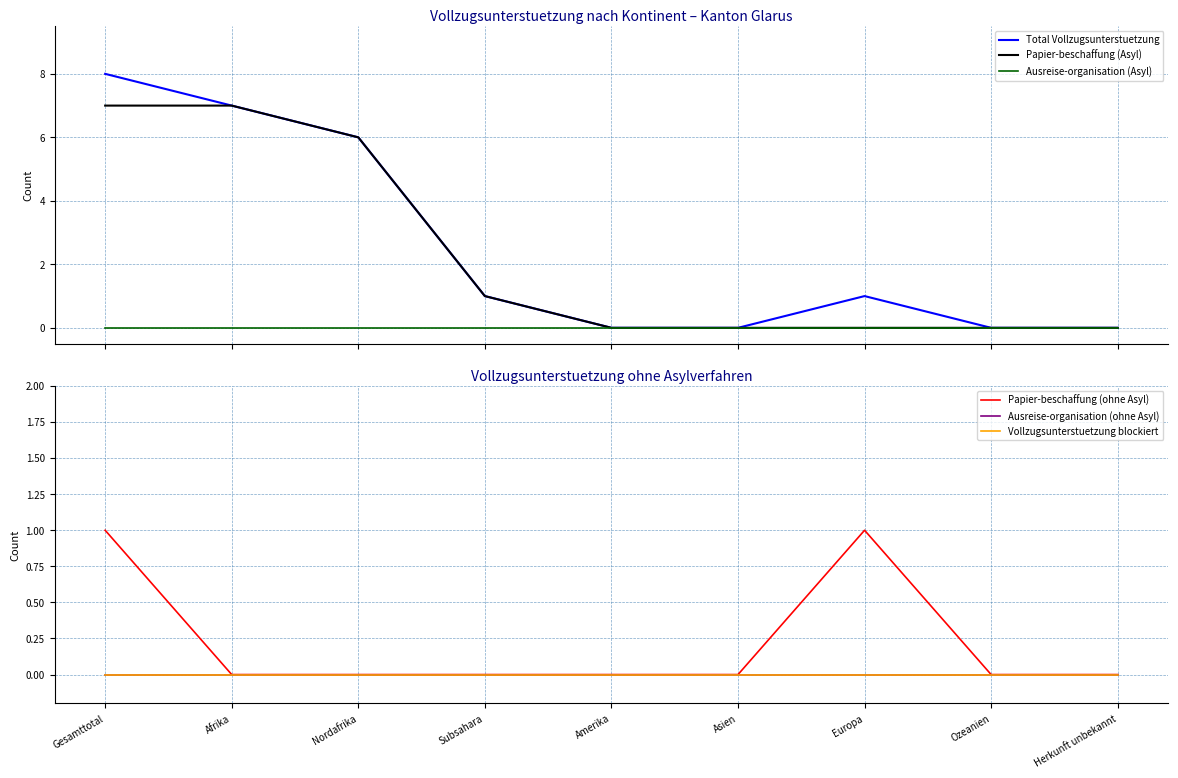

Reading right to left, transcribe all the data shown in this chart.

Total Vollzugsunterstuetzung: 0	0	1	0	0	1	6	7	8
Papier-beschaffung (Asyl): 0	0	0	0	0	1	6	7	7
Ausreise-organisation (Asyl): 0	0	0	0	0	0	0	0	0
Papier-beschaffung (ohne Asyl): 0	0	1	0	0	0	0	0	1
Ausreise-organisation (ohne Asyl): 0	0	0	0	0	0	0	0	0
Vollzugsunterstuetzung blockiert: 0	0	0	0	0	0	0	0	0